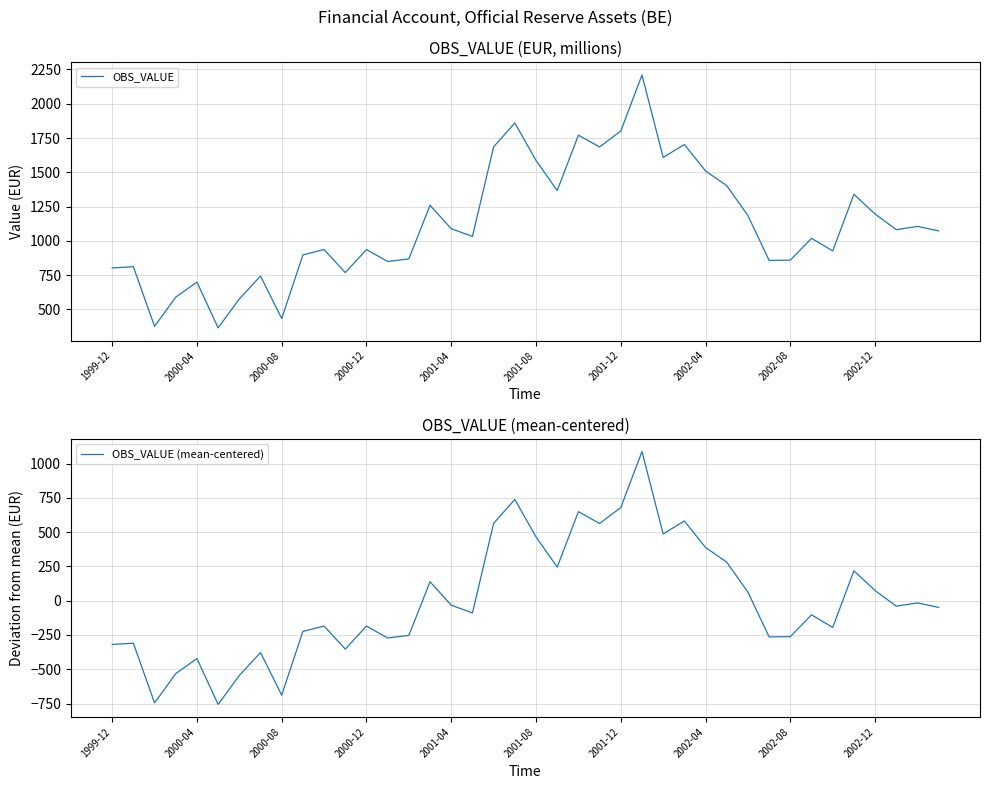

Is the value of OBS_VALUE (mean-centered) at 10 greater than the value of OBS_VALUE at 10?

No